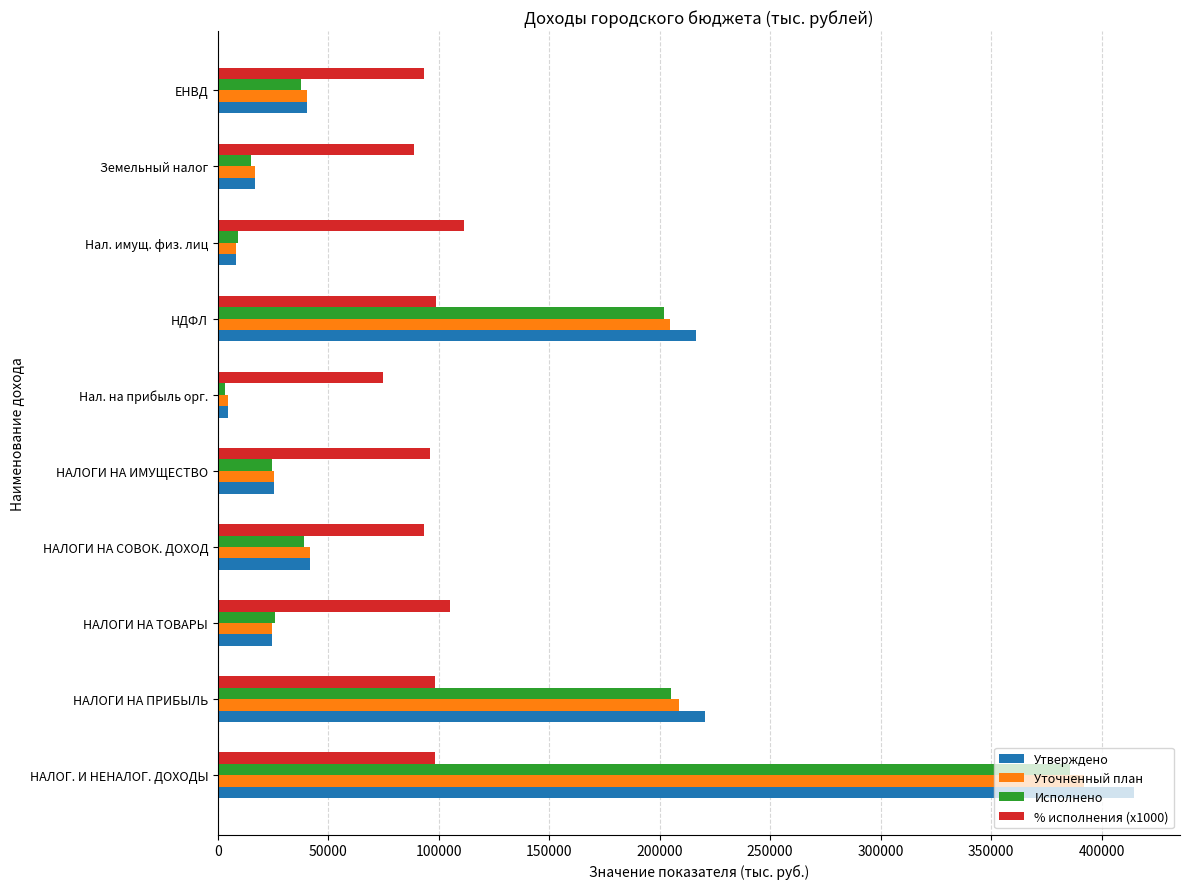

The value of Уточненный план at НАЛОГИ НА ПРИБЫЛЬ is 372566.2. True or false?

False